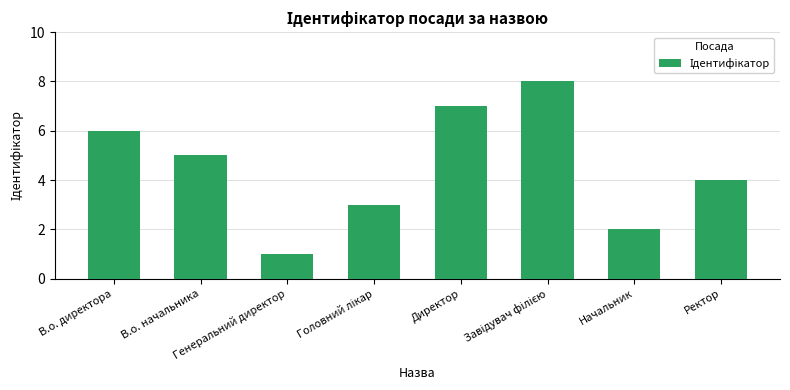

Reading left to right, transcribe all the data shown in this chart.

6	5	1	3	7	8	2	4